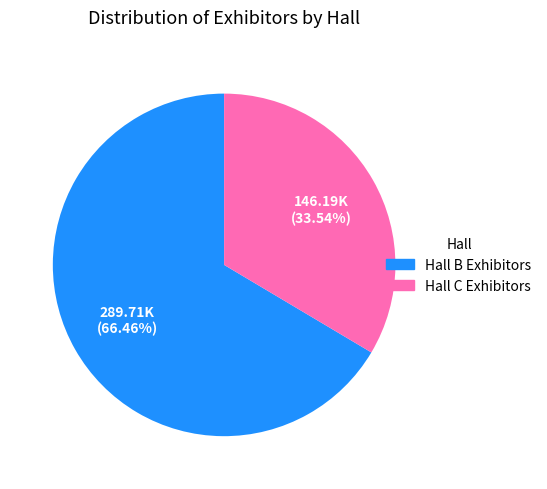

Is the sum of Hall B Exhibitors and Hall C Exhibitors greater than half?

Yes